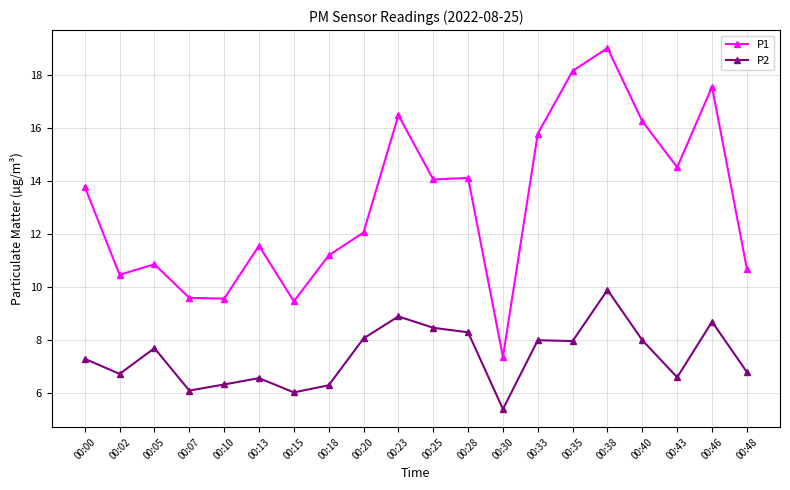

What is the value of the P1 point at the 11th from the left?

14.1